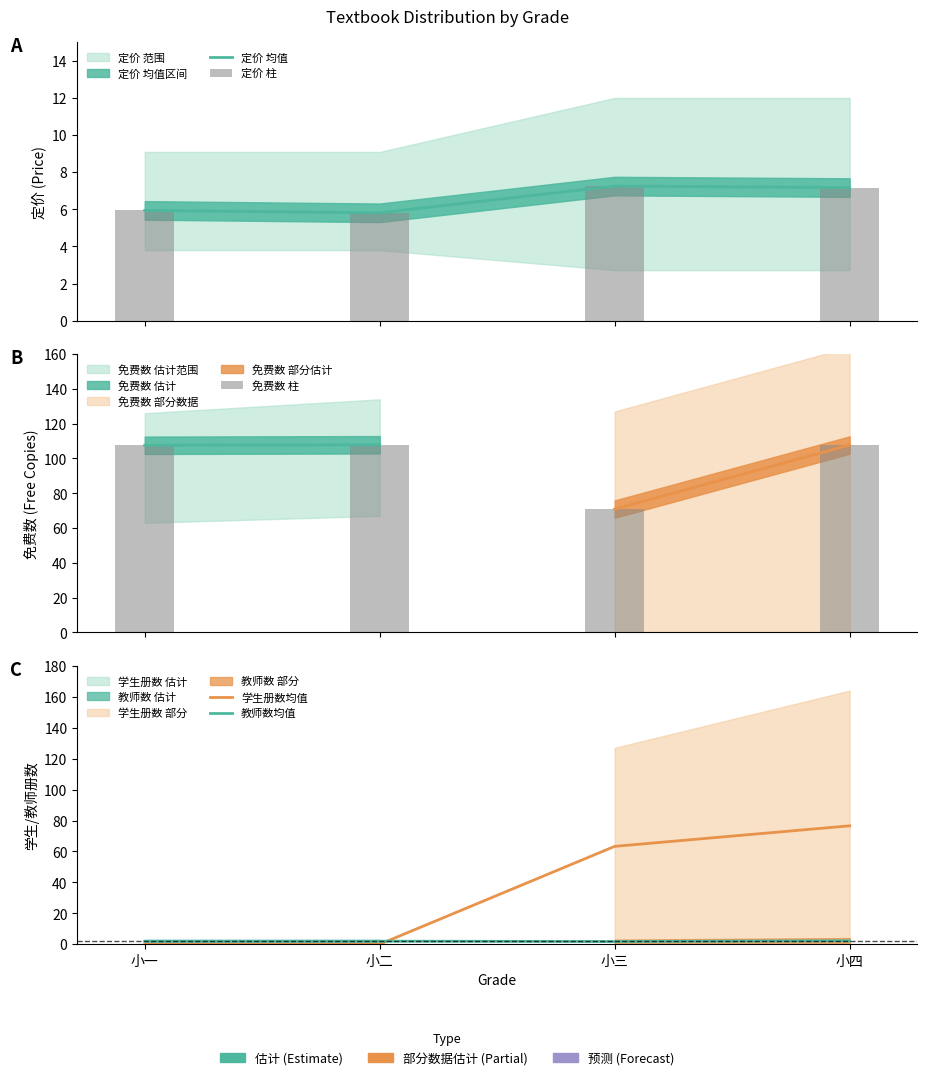

Which category has the lowest value across all series?

小一